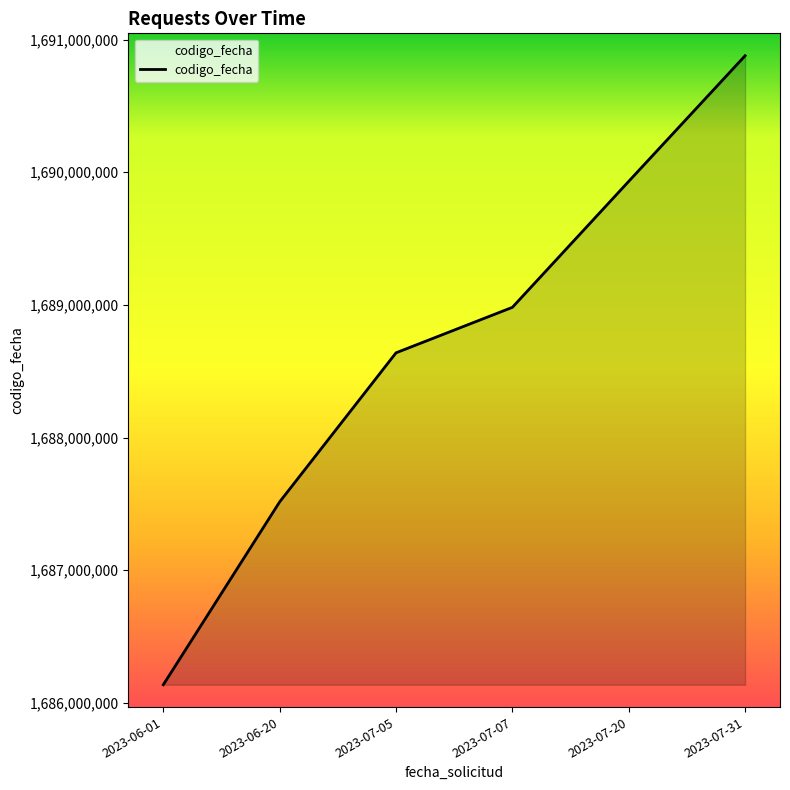

Approximately how many times larger is the value at 2023-06-20 compared to 2023-07-31?

1.0